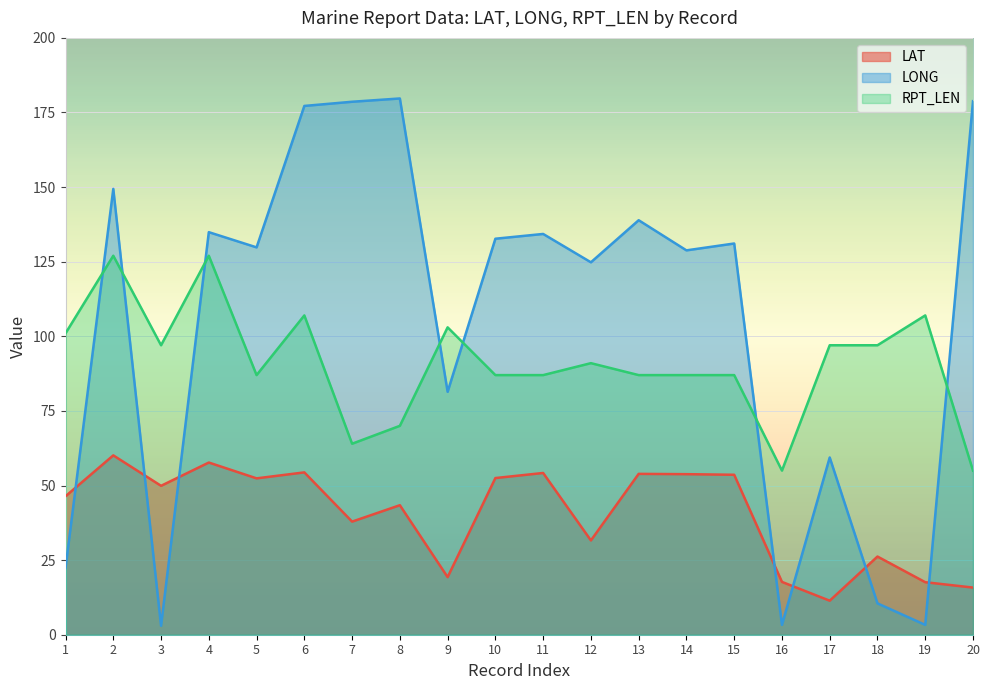

Reading left to right, what are all the values shown in this chart?

LAT: 46.4	60.1	49.9	57.7	52.4	54.4	37.9	43.4	19.3	52.5	54.2	31.6	53.9	53.8	53.6	17.7	11.4	26.2	17.6	15.8
LONG: 22.4	149.4	3.0	134.9	129.8	177.2	178.6	179.7	81.4	132.7	134.3	124.8	138.9	128.8	131.1	3.3	59.4	10.5	3.3	178.8
RPT_LEN: 101.0	127.0	97.0	127.0	87.0	107.0	64.0	70.0	103.0	87.0	87.0	91.0	87.0	87.0	87.0	55.0	97.0	97.0	107.0	55.0